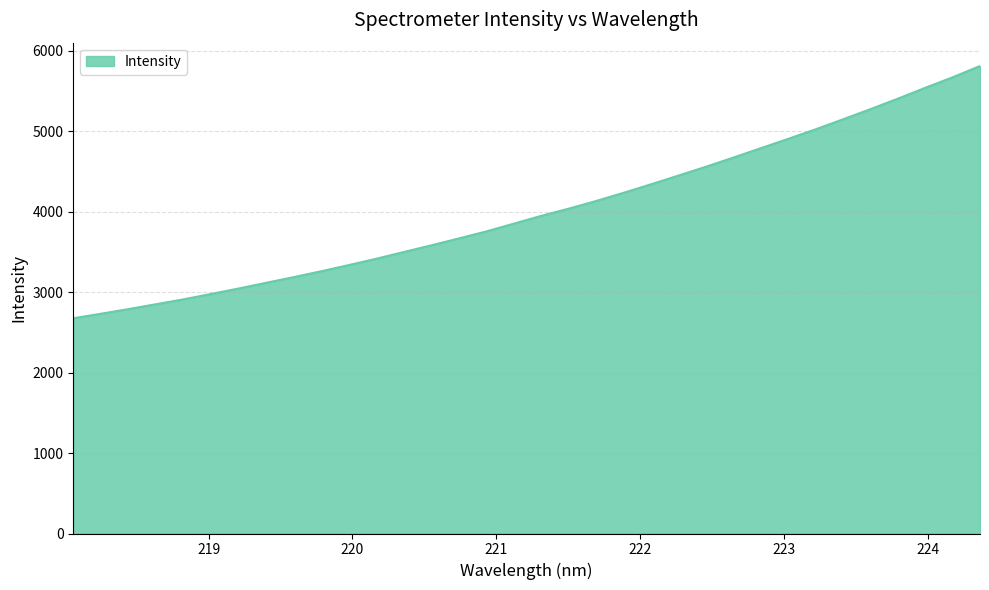

Reading right to left, what are all the values shown in this chart?

5807.9	5667.9	5536.5	5401.8	5271.2	5144.8	5020.4	4901.9	4785.5	4669.0	4554.8	4445.4	4336.9	4230.9	4129.3	4034.1	3944.6	3847.7	3750.9	3664.3	3578.4	3495.9	3412.1	3333.7	3257.3	3184.3	3113.8	3043.1	2975.6	2908.6	2848.1	2787.7	2730.1	2674.1